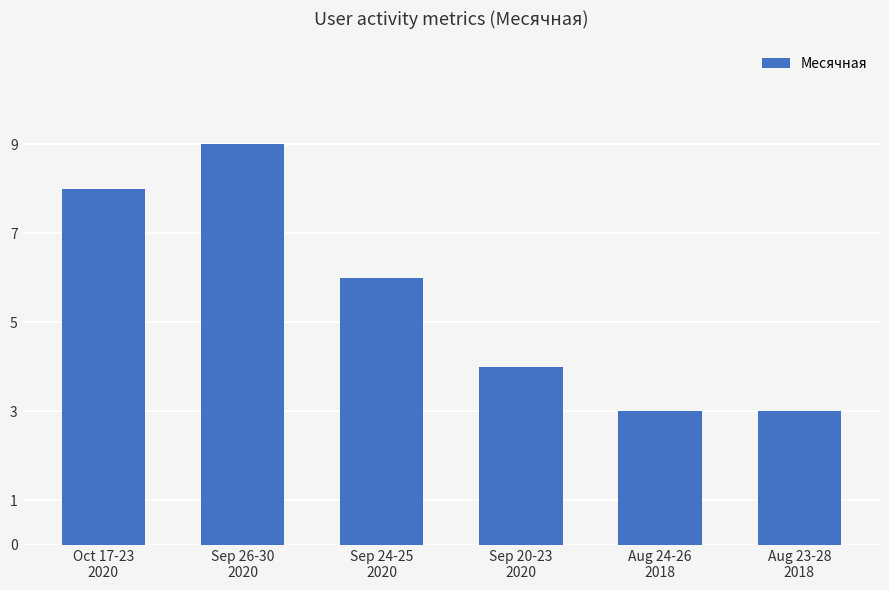

What is the difference between the maximum and second lowest values?

6